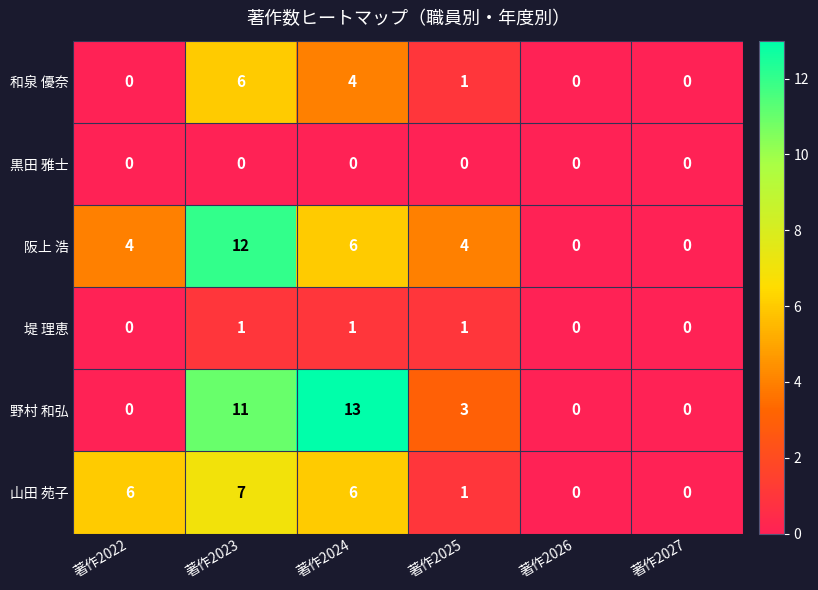

How many data points does each series have?

6